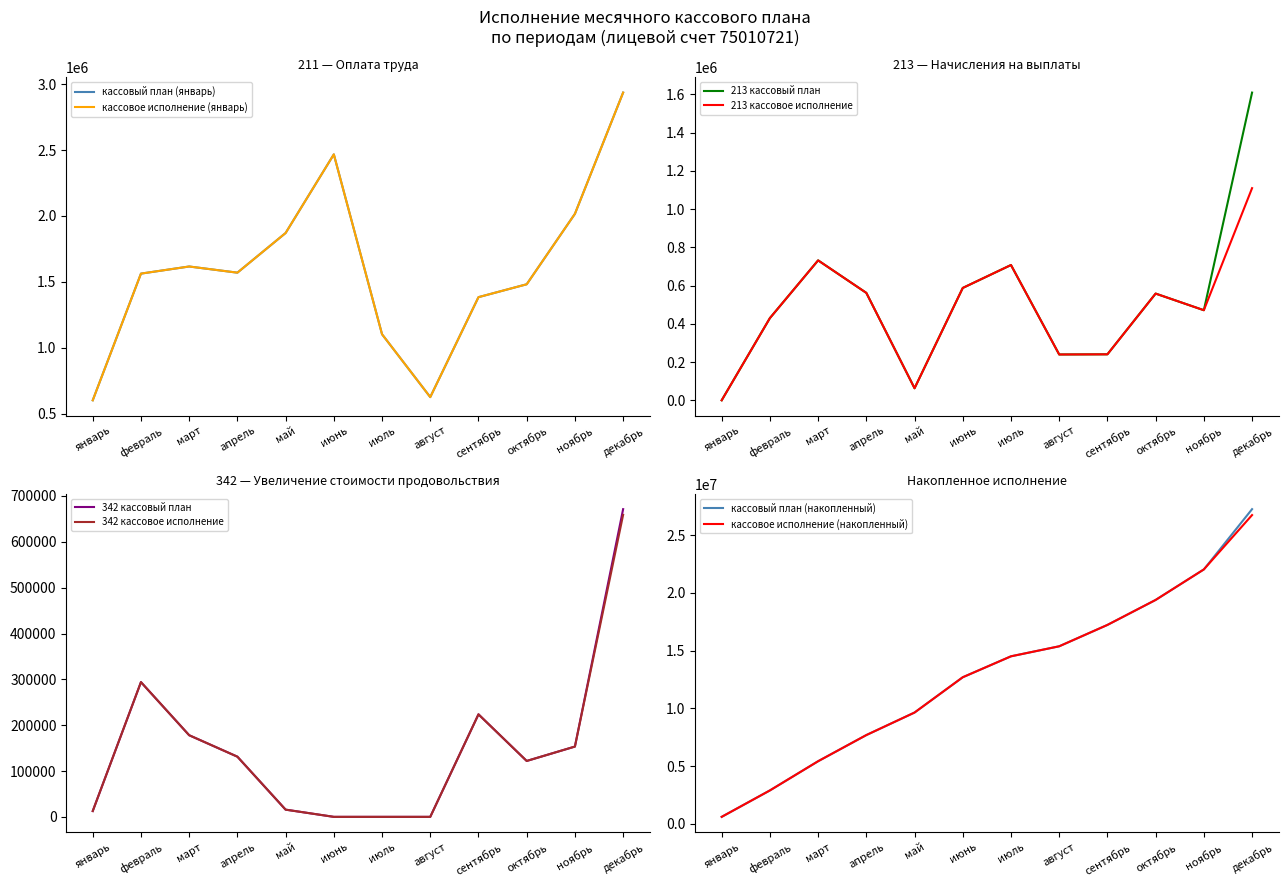

True or false: 342 кассовый план and 213 кассовый план intersect in this chart.

True